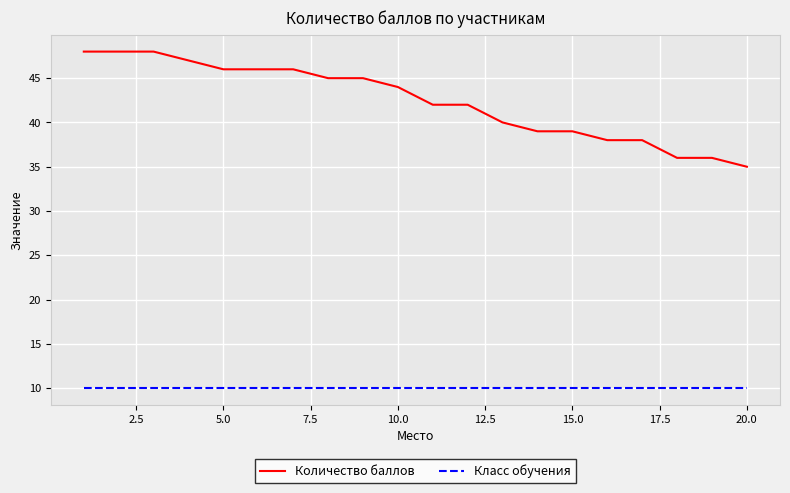

Rank the series by their average value, from highest to lowest.

Количество баллов, Класс обучения